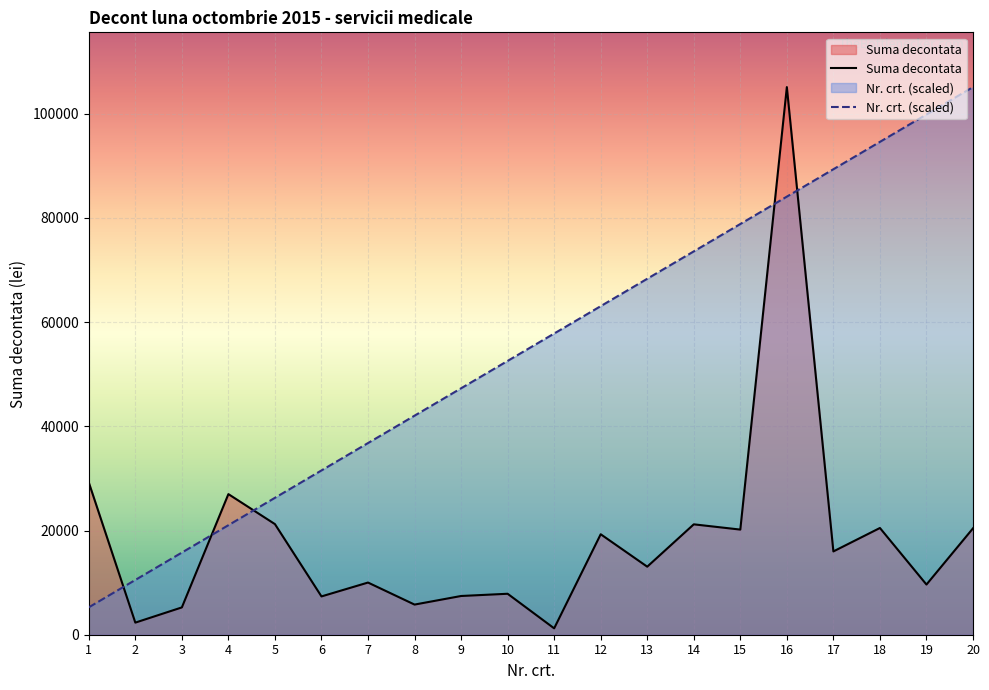

What is the difference between the Suma decontata values at 11 and 3?

4018.6